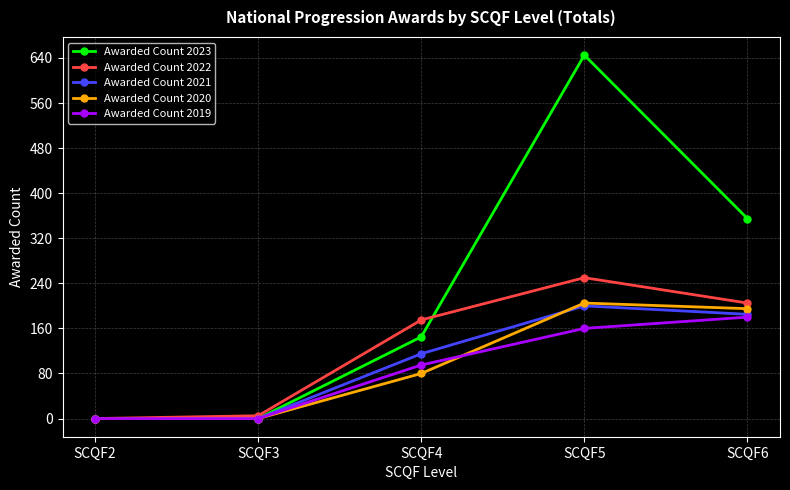

What is the difference between the second highest and second lowest values in the Awarded Count 2021 series?

185